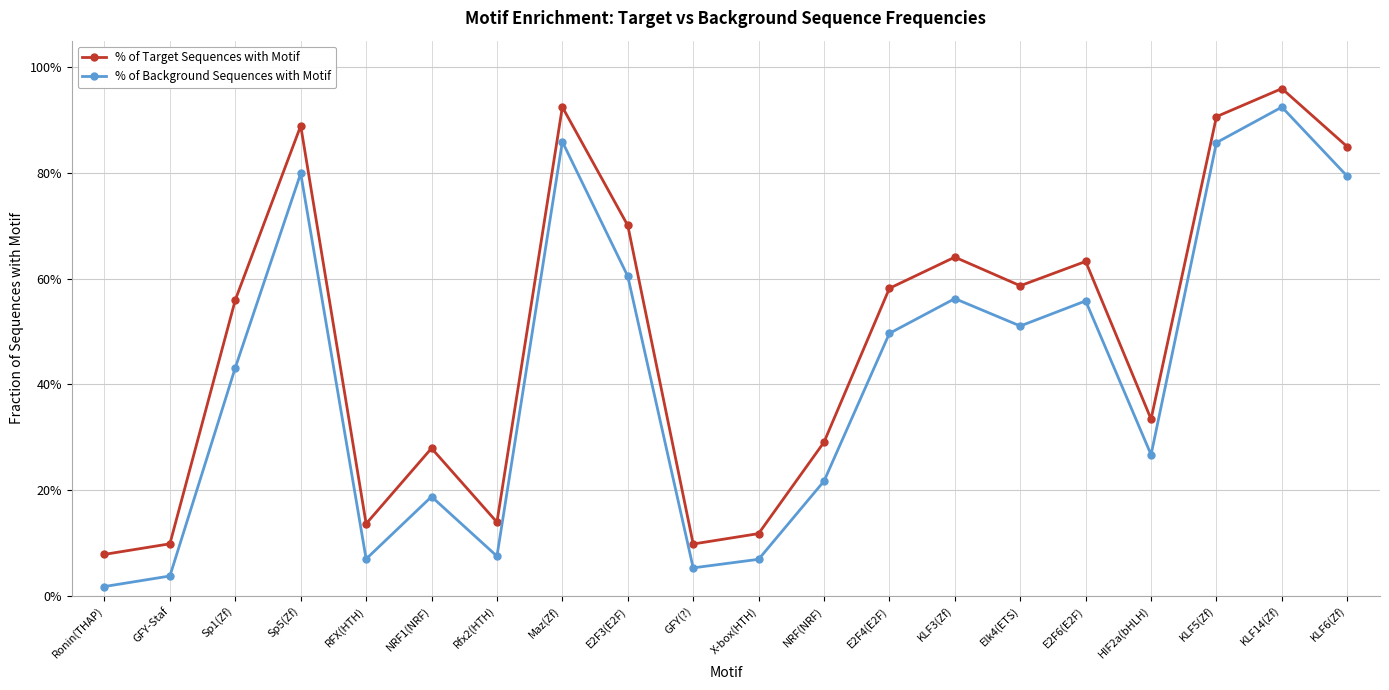

What is the greatest value displayed?

1.0